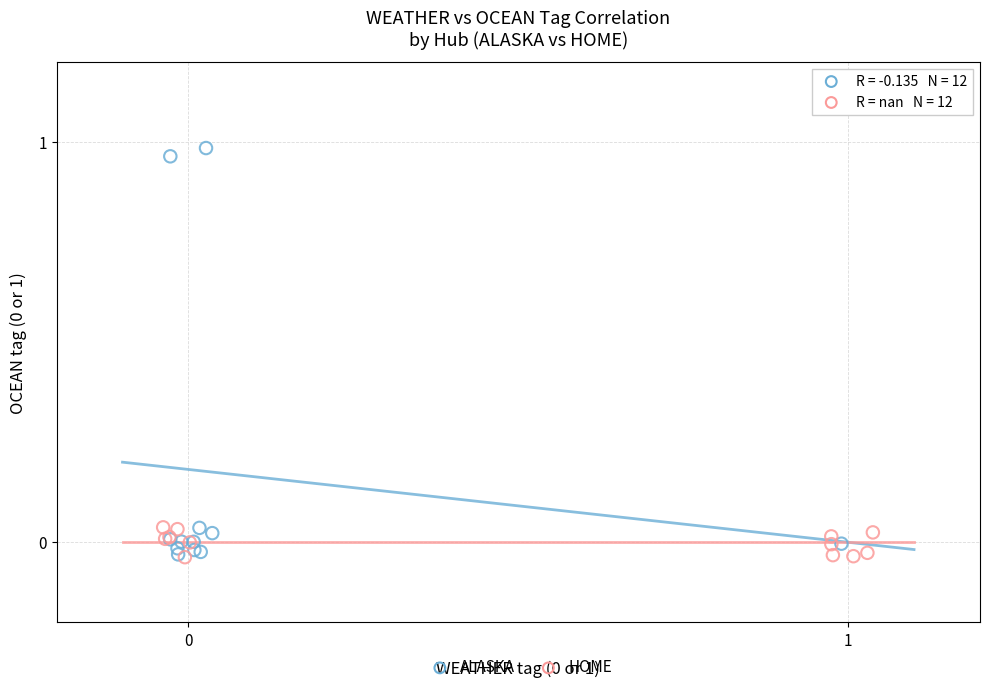

Which series has the widest spread of Y values?

ALASKA